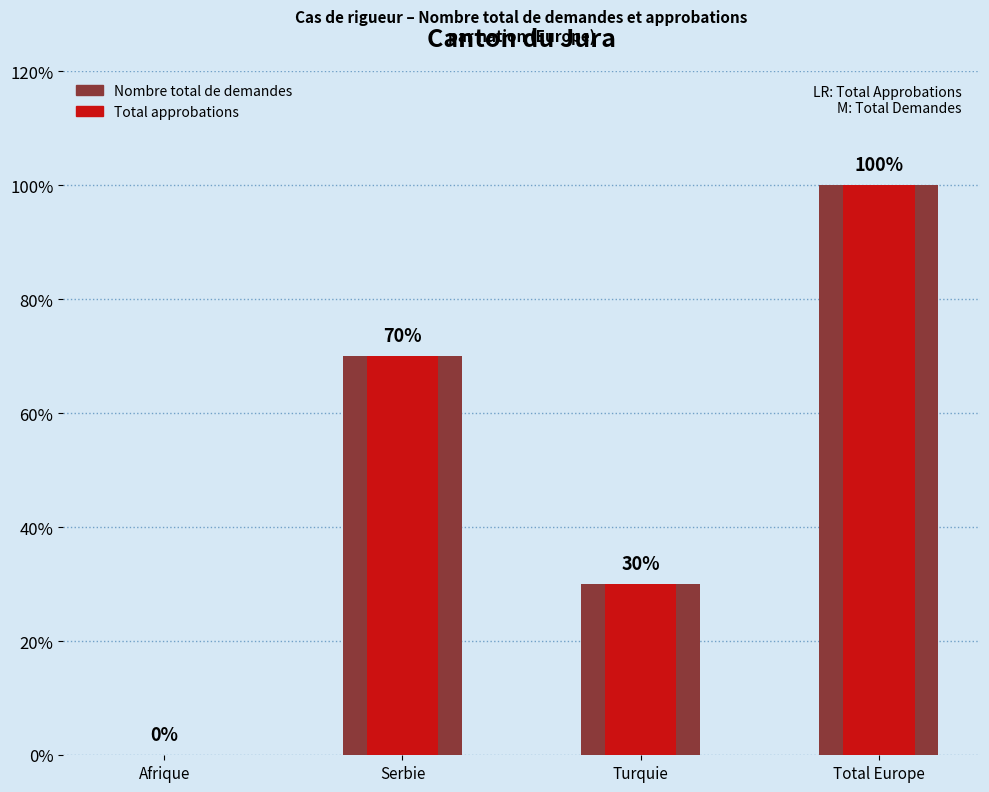

How many Nombre total de demandes values are between 3 and 10?

3